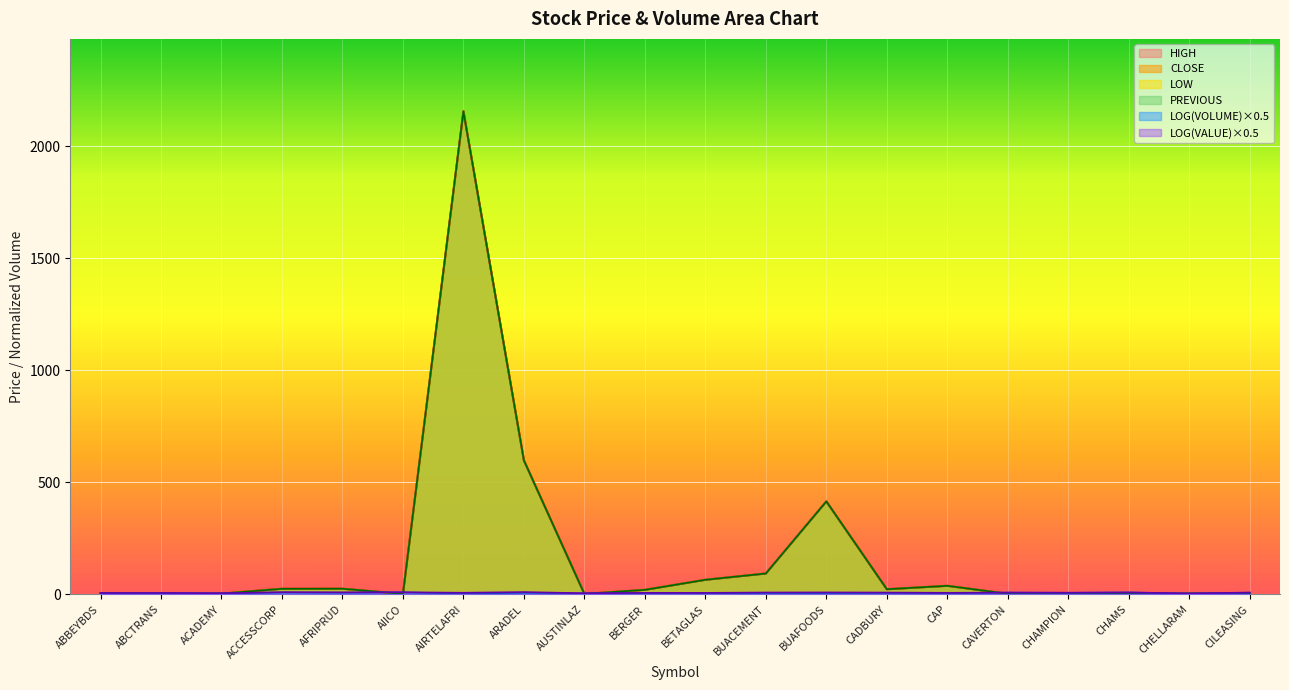

Between BERGER and CHAMS, which is larger?

BERGER